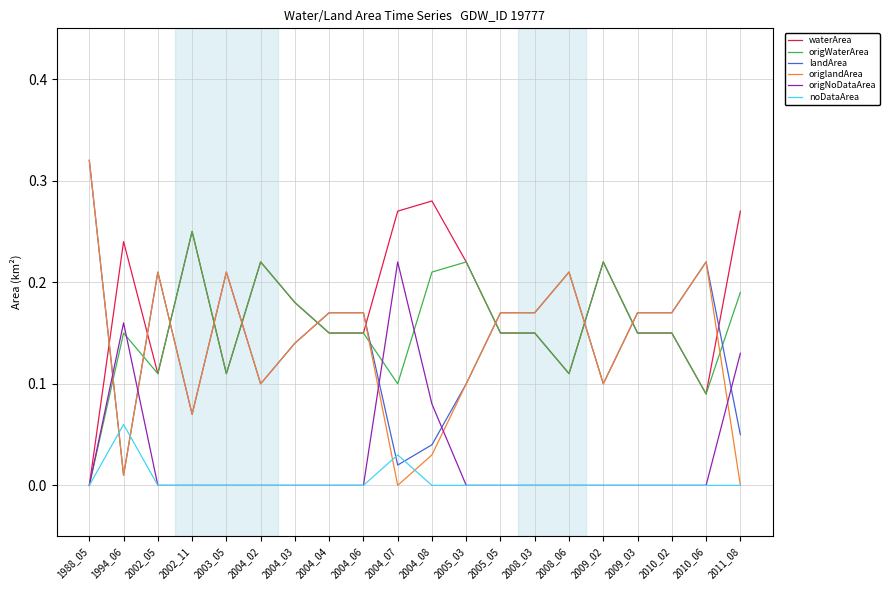

How many times do origNoDataArea and landArea cross each other?

5